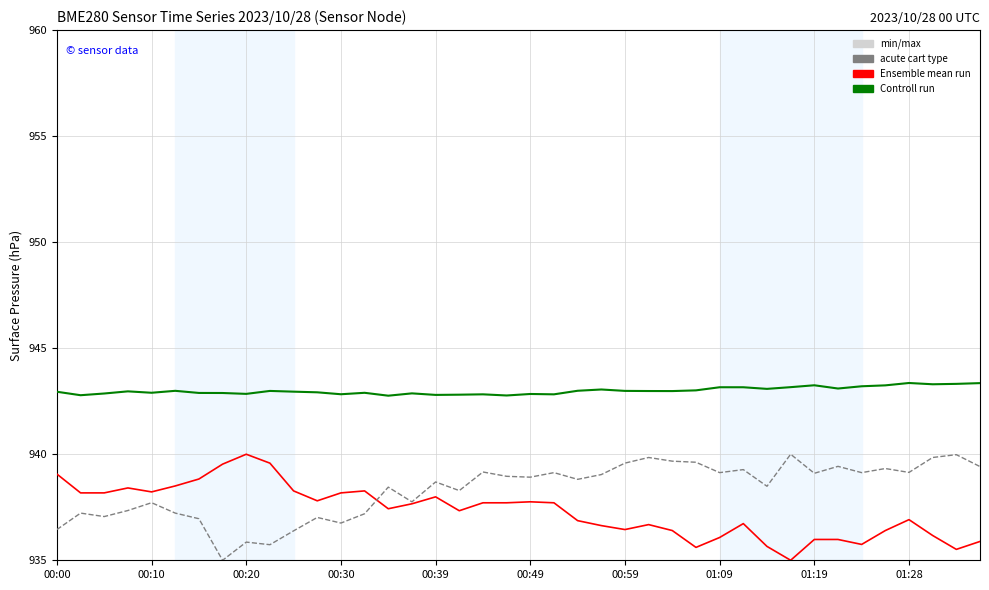

What is the maximum value shown in the chart?

943.4